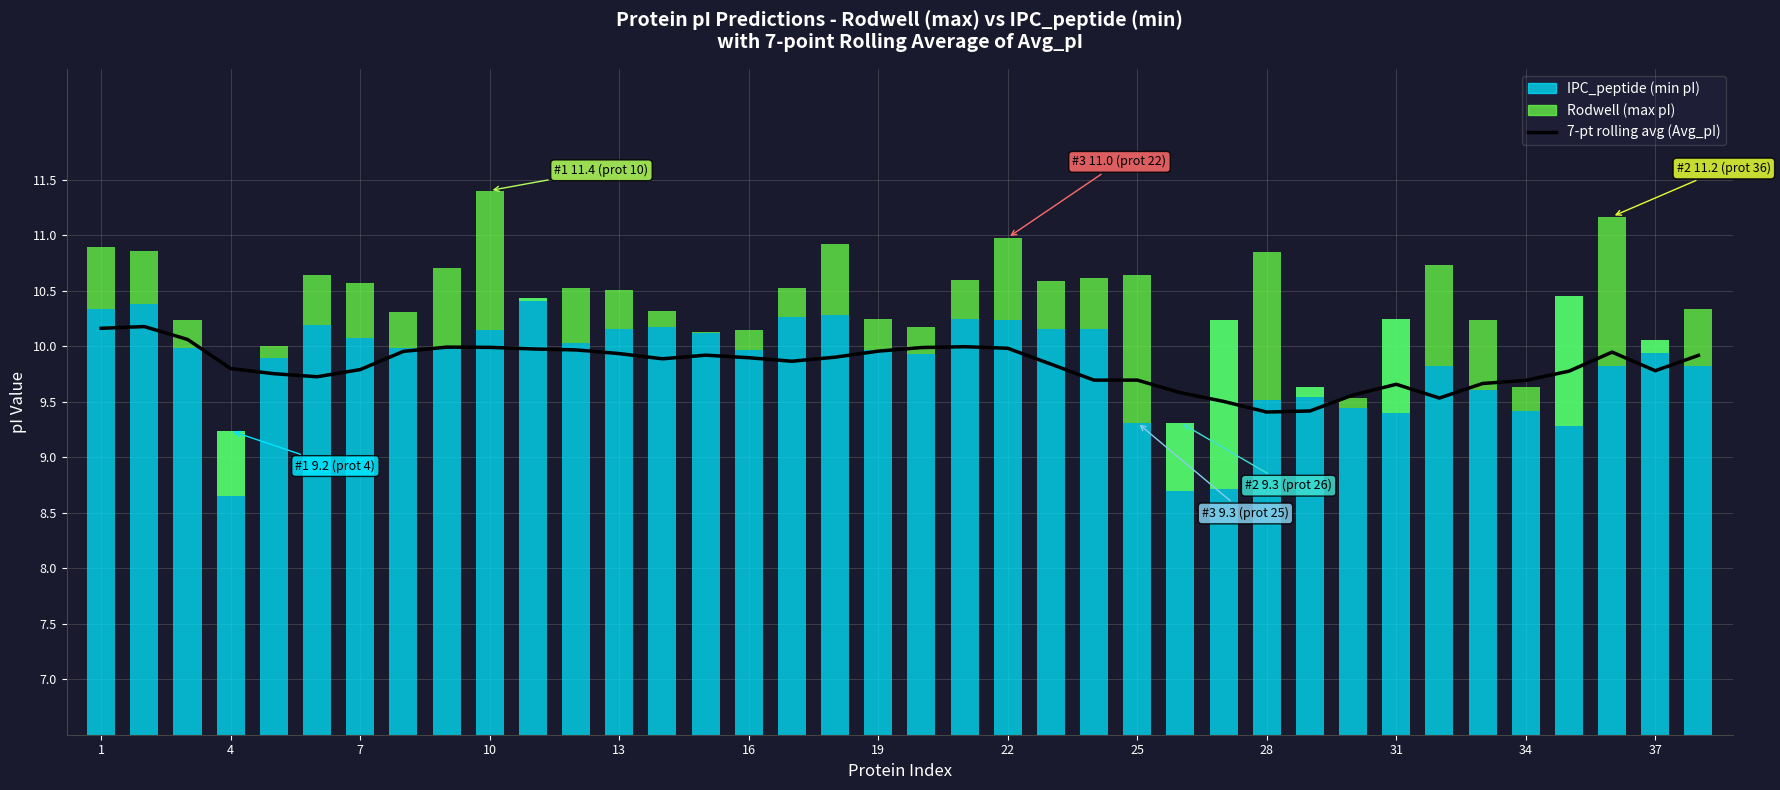

Which series changed the most between 17 and 20?

Rodwell